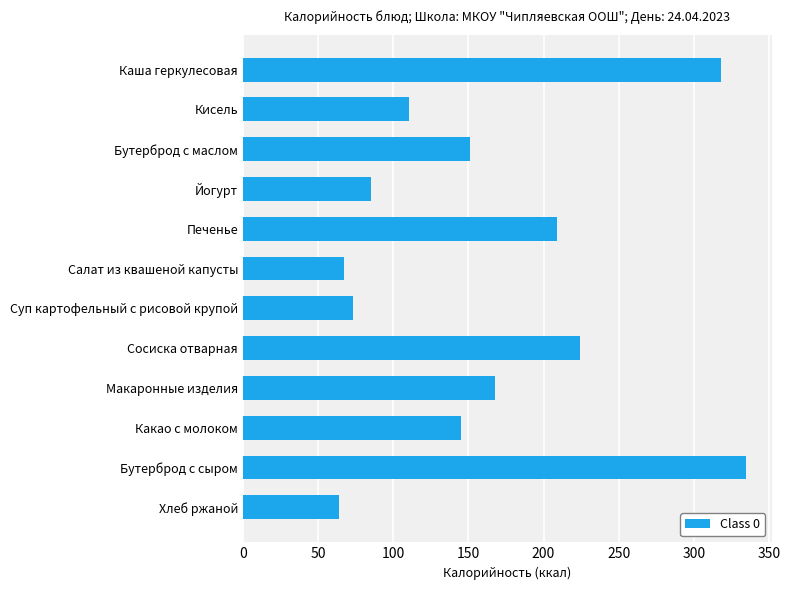

Rank the categories by value from highest to lowest.

Бутерброд с сыром, Каша геркулесовая, Сосиска отварная, Печенье, Макаронные изделия, Бутерброд с маслом, Какао с молоком, Кисель, Йогурт, Суп картофельный с рисовой крупой, Салат из квашеной капусты, Хлеб ржаной